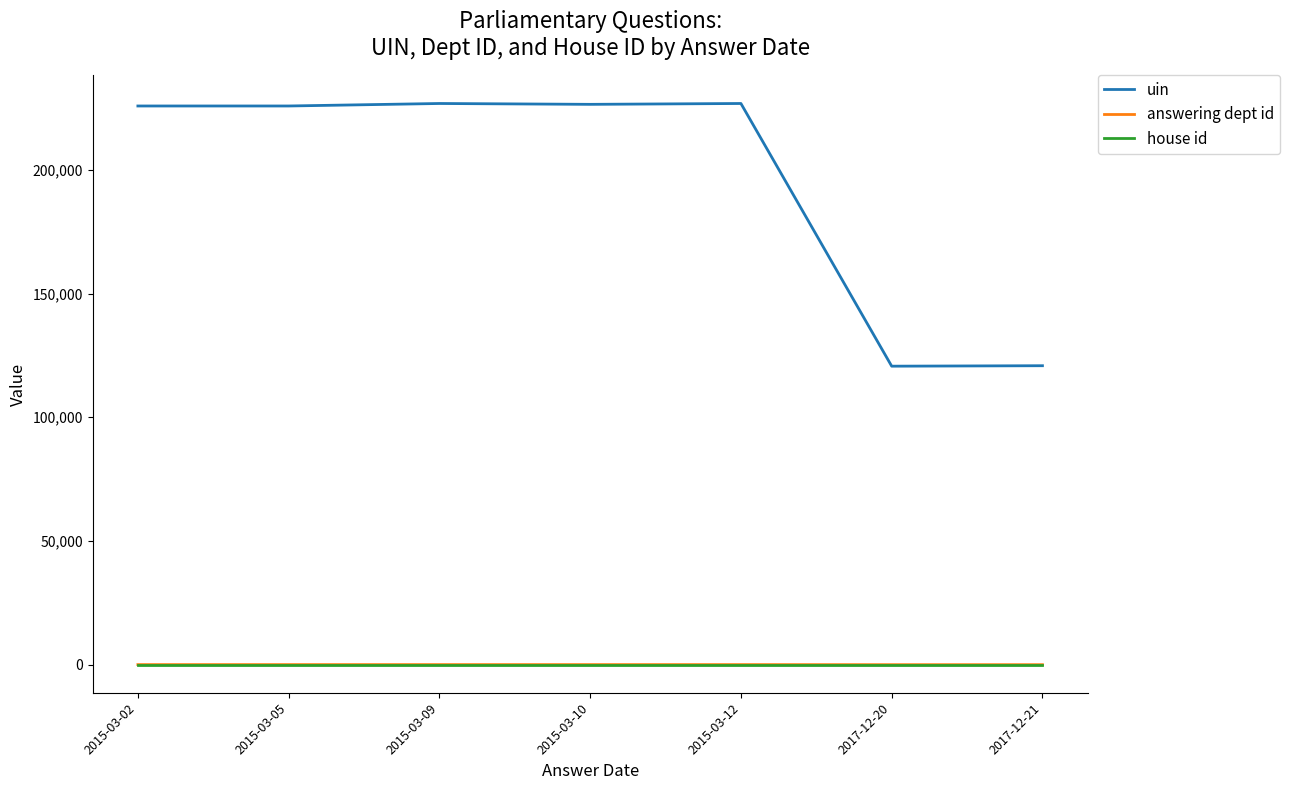

Does the chart have visible grid lines?

No